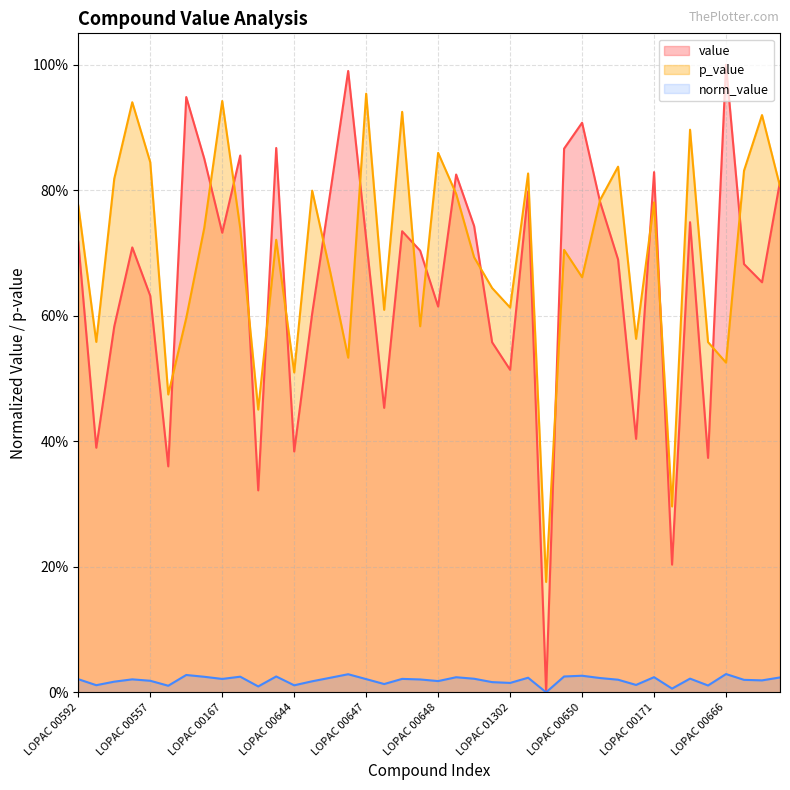

The p_value series shows 0.5 at LOPAC 00648. True or false?

False